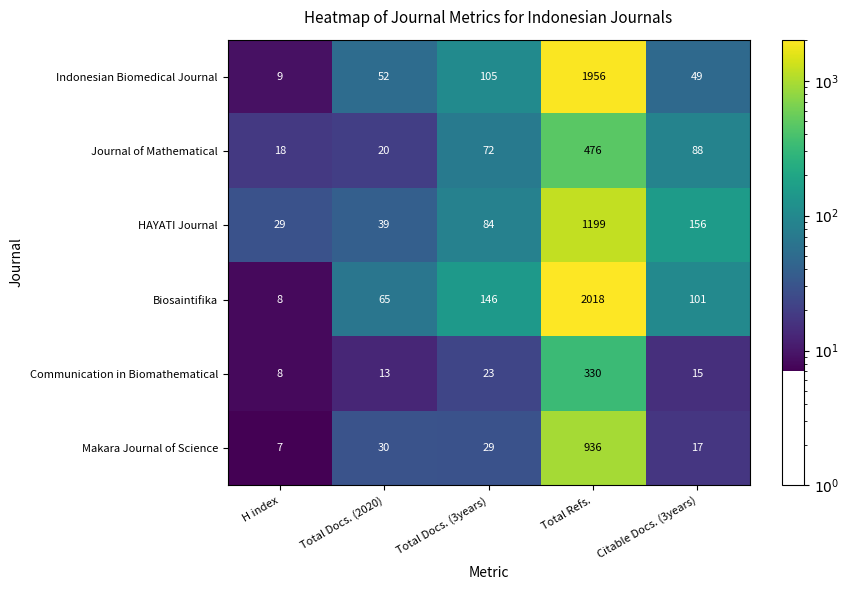

List the series in order of their peak value, highest first.

Biosaintifika, Indonesian Biomedical Journal, HAYATI Journal, Makara Journal of Science, Journal of Mathematical, Communication in Biomathematical